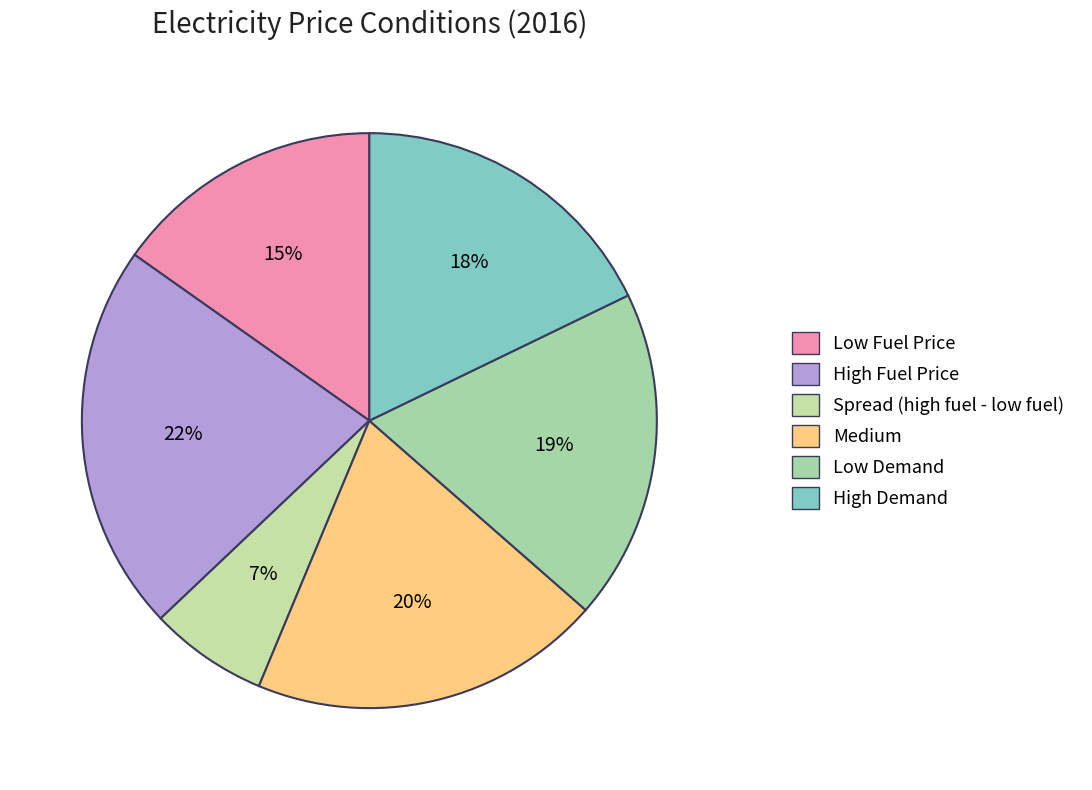

Between Low Fuel Price and High Demand, which is larger?

High Demand